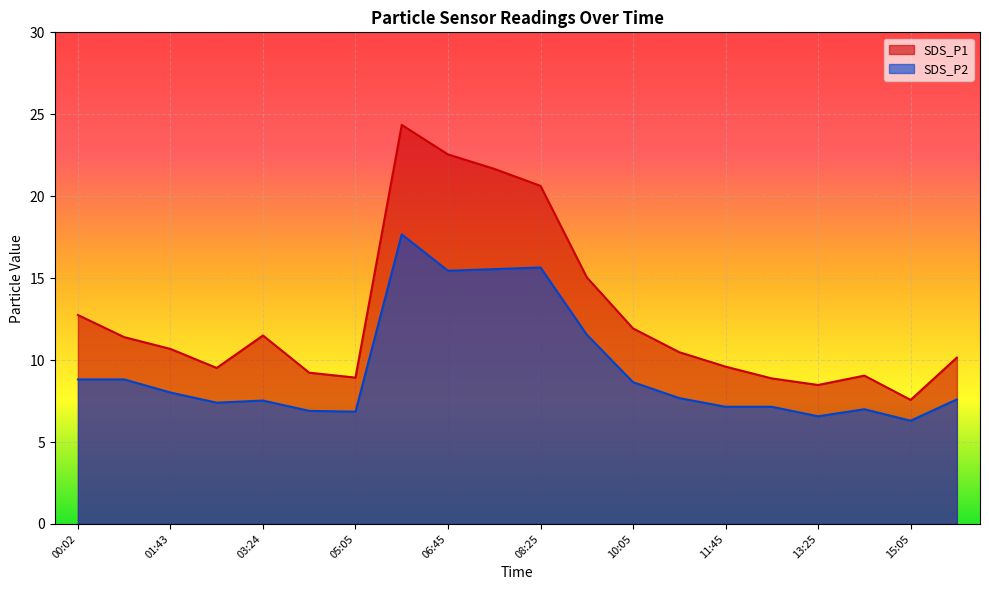

What position from the left is 12:35?

16